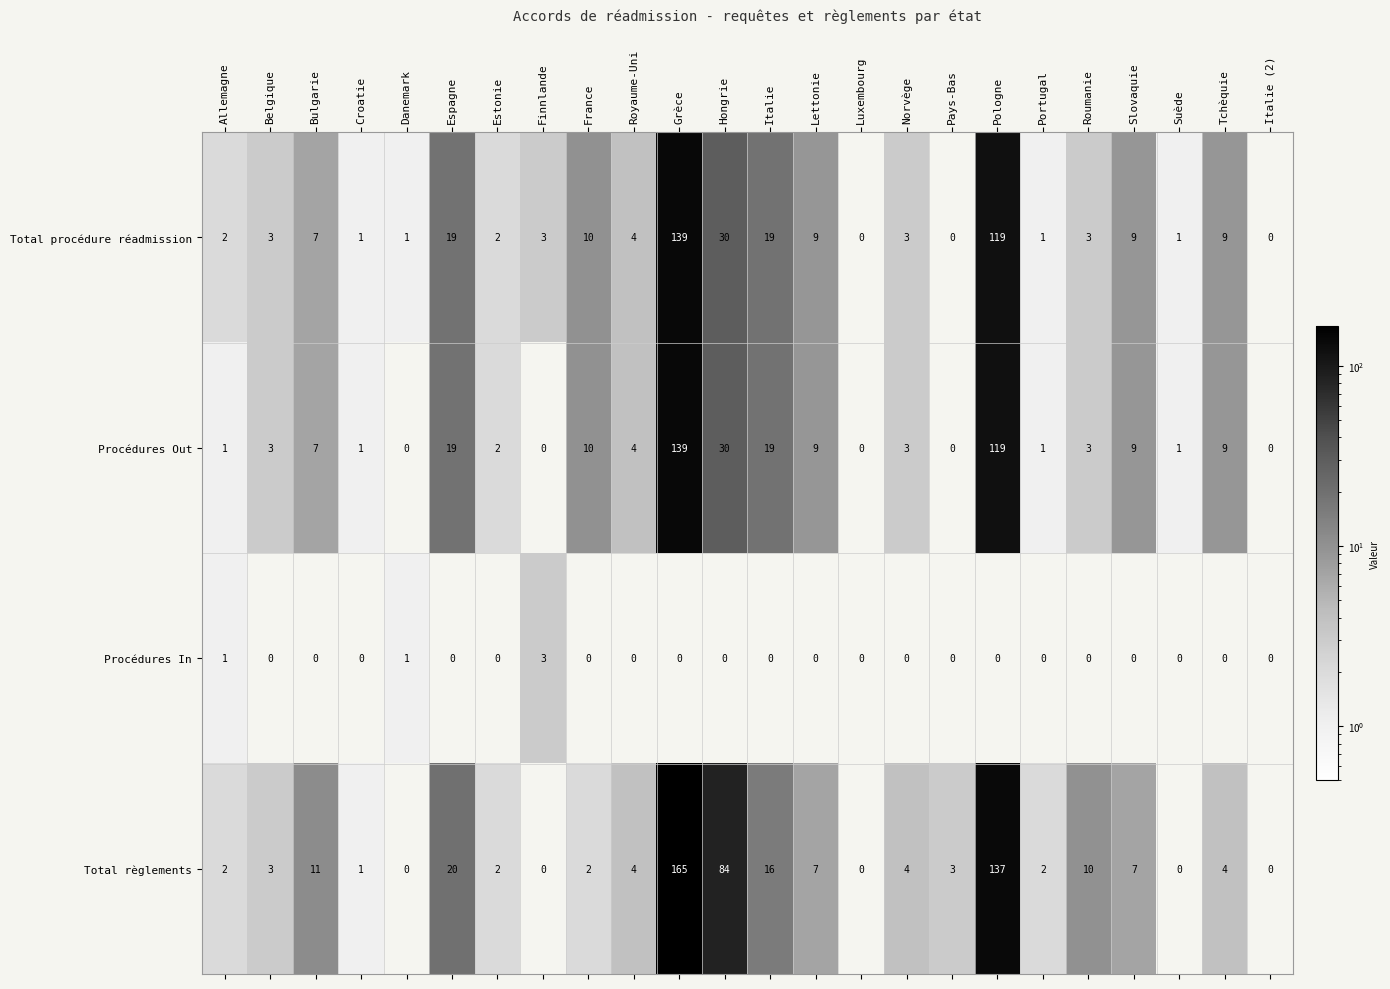

At which label does Procédures Out reach its peak?

Grèce